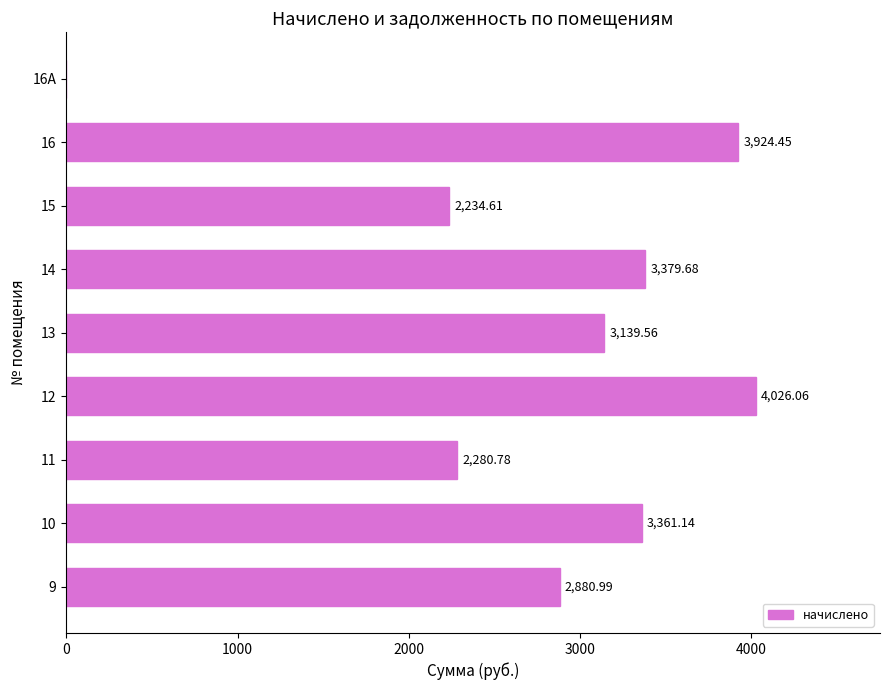

What is the change in value from 11 to 16А?

-2280.8